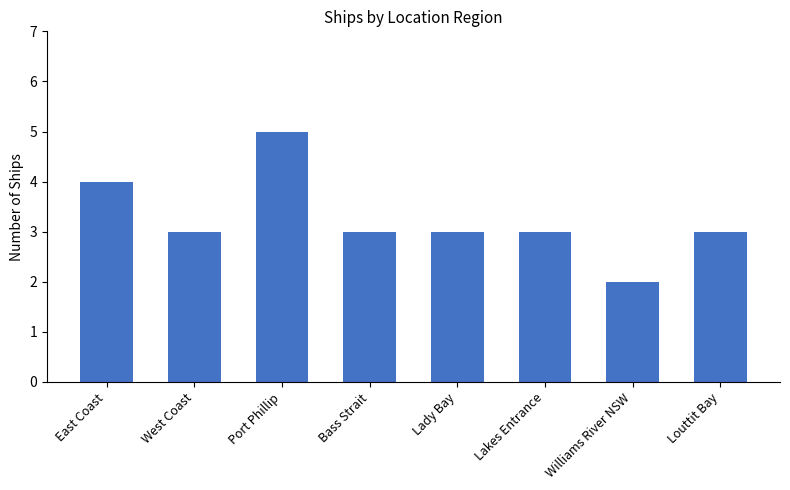

How many categories are shown in the chart?

8